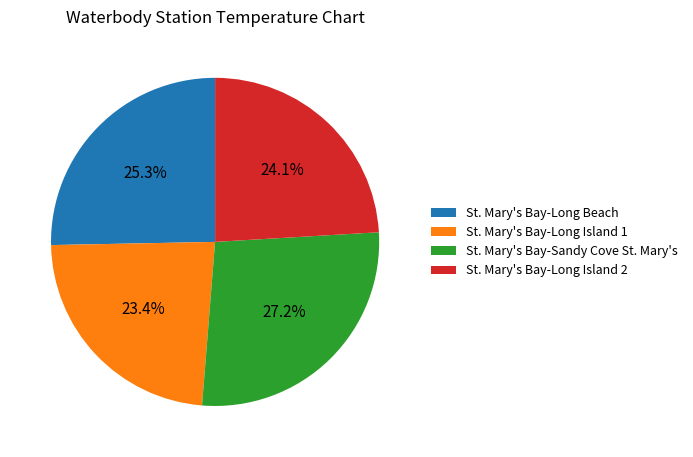

The St. Mary's Bay-Long Island 1 slice represents 12% of the pie. True or false?

False